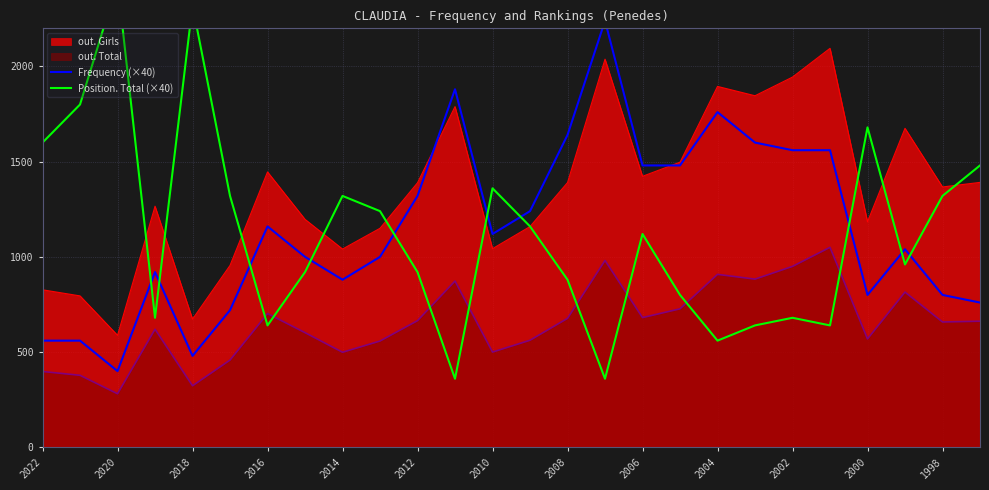

True or false: out. Girls has a value of 936 at 2018.

False